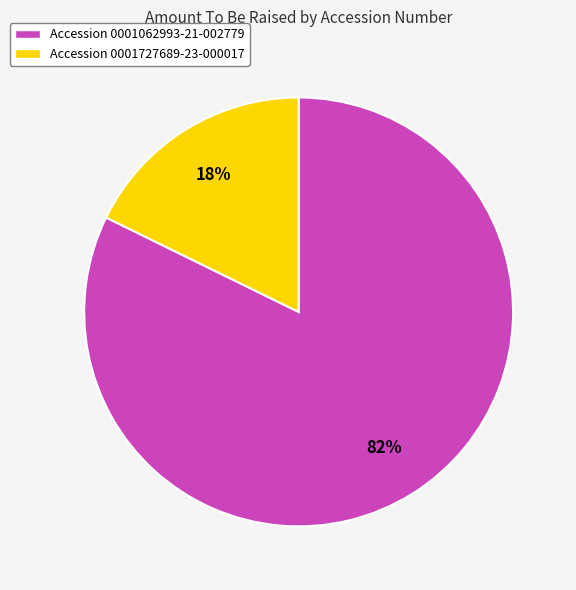

To the nearest percent, what portion does Accession 0001062993-21-002779 represent?

82%